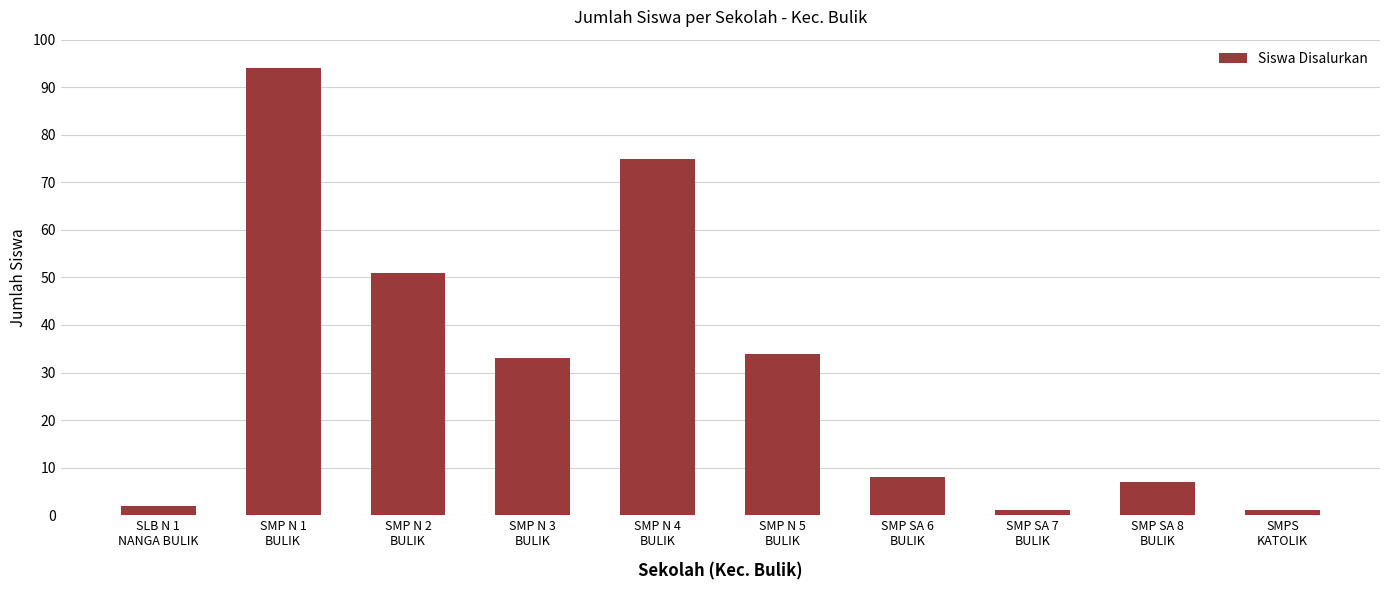

Reading left to right, list all the values displayed in this chart.

2	94	51	33	75	34	8	1	7	1